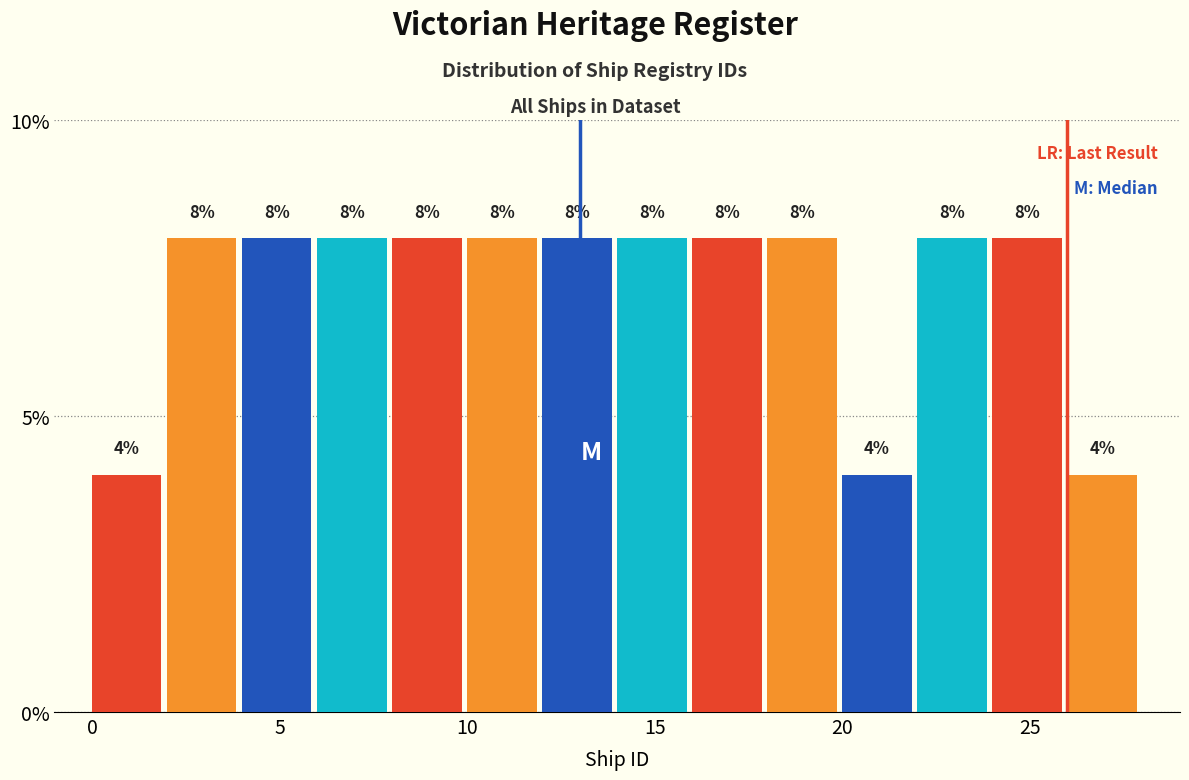

Reading left to right, transcribe this chart: for each bar, give the range it covers on the x-axis and its height.

0 to 2: 4
2 to 4: 8
4 to 6: 8
6 to 8: 8
8 to 10: 8
10 to 12: 8
12 to 14: 8
14 to 16: 8
16 to 18: 8
18 to 20: 8
20 to 22: 4
22 to 24: 8
24 to 26: 8
26 to 28: 4